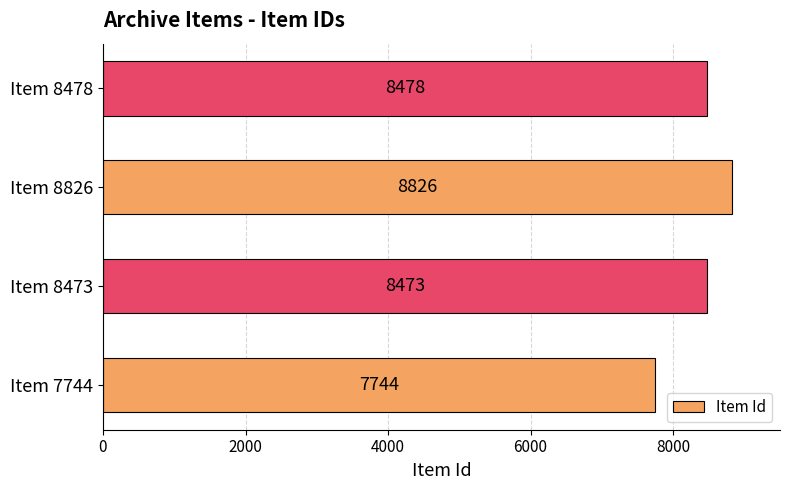

Are the bars grouped side by side (vs. stacked)?

No